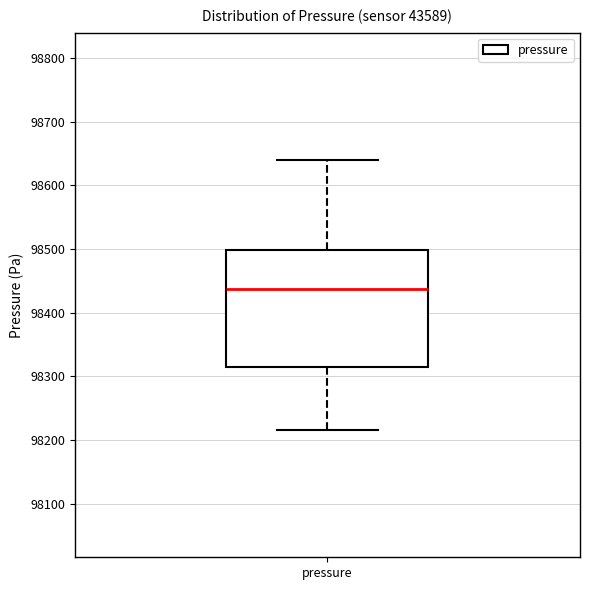

Read this box plot against the y-axis: the position of the median line, the range covered by the box, and the ends of both whiskers. The values are not printed on the chart, so give them approximately, as read against the axis.

median 98440, box 98310 to 98500, whiskers 98220 to 98640